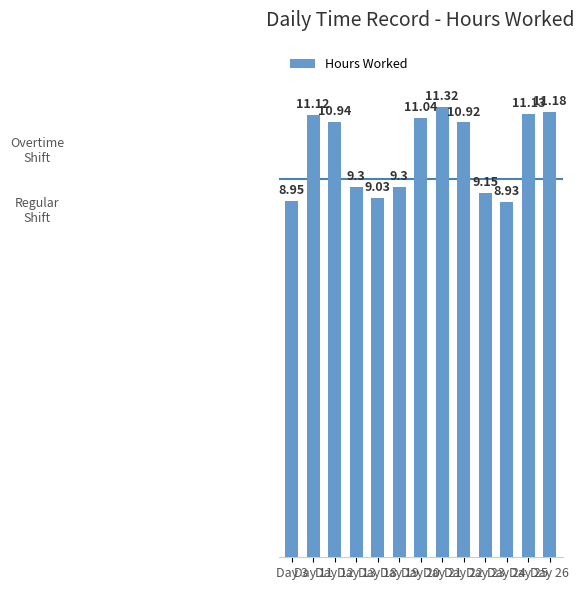

How many series are shown in this chart?

1